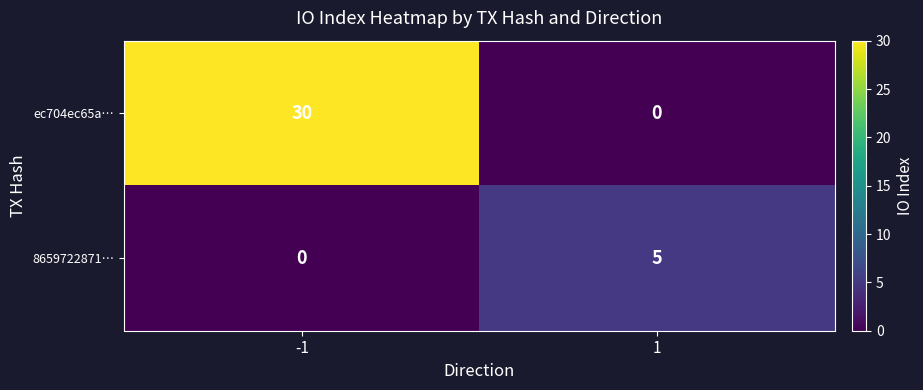

Reading right to left, extract all data points from this chart.

ec704ec65a…: 0	30
8659722871…: 5	0